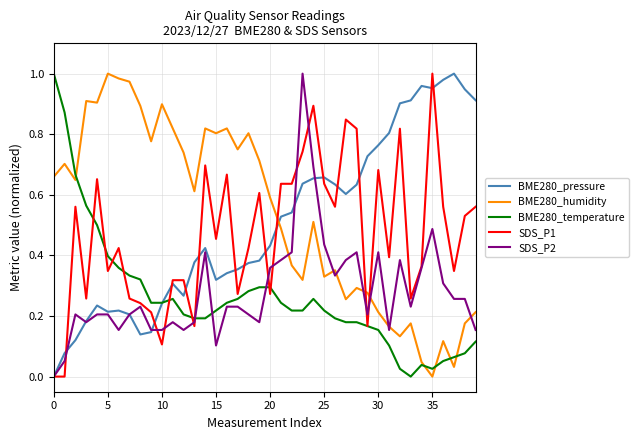

Does the chart display data point markers on the line(s)?

No